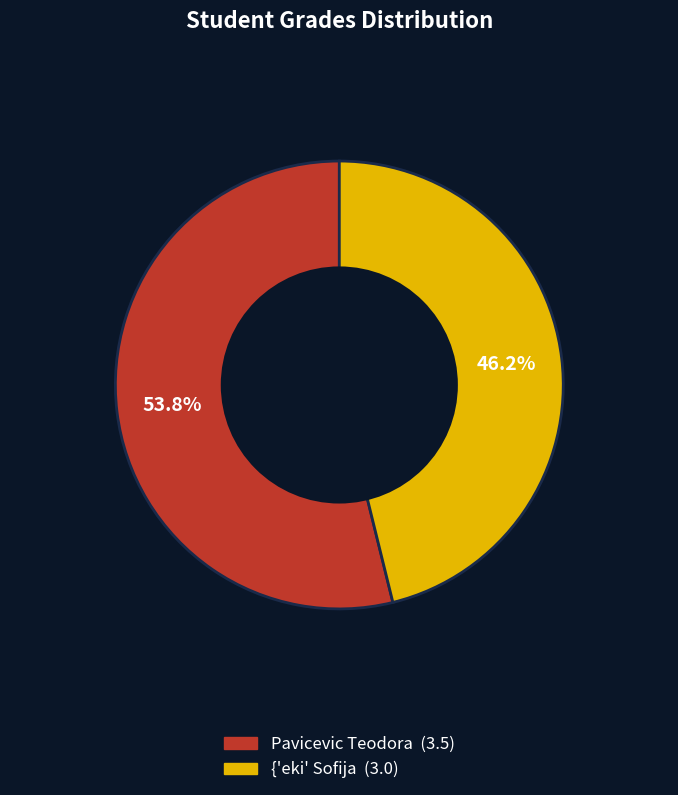

True or false: {'eki' Sofija accounts for 46% of the total.

True